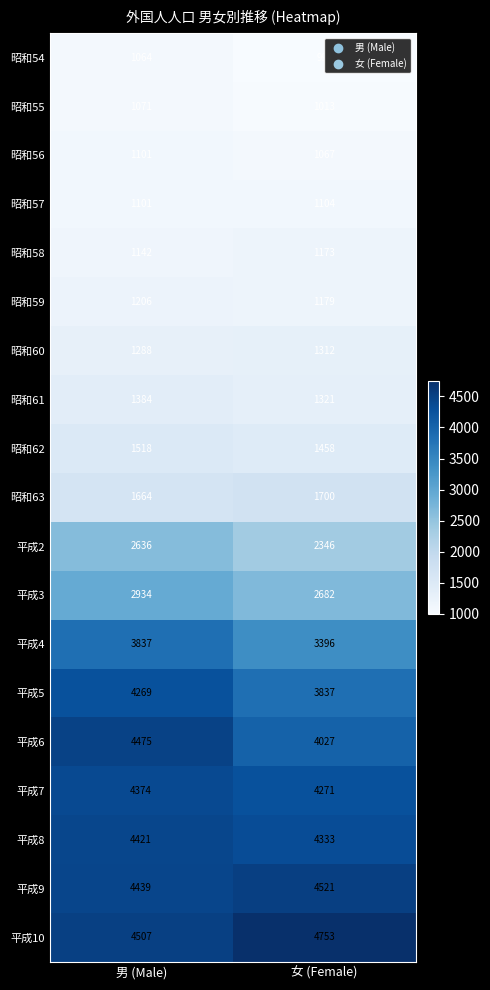

Rank the categories by 昭和55 value from highest to lowest.

男 (Male), 女 (Female)